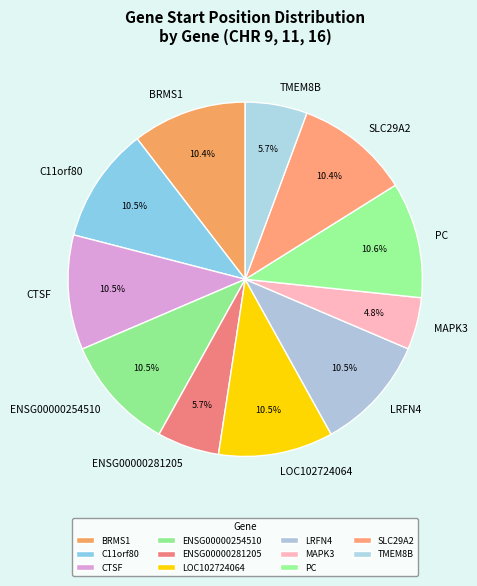

Combined, what portion of the pie is MAPK3 and LRFN4?

15.3%